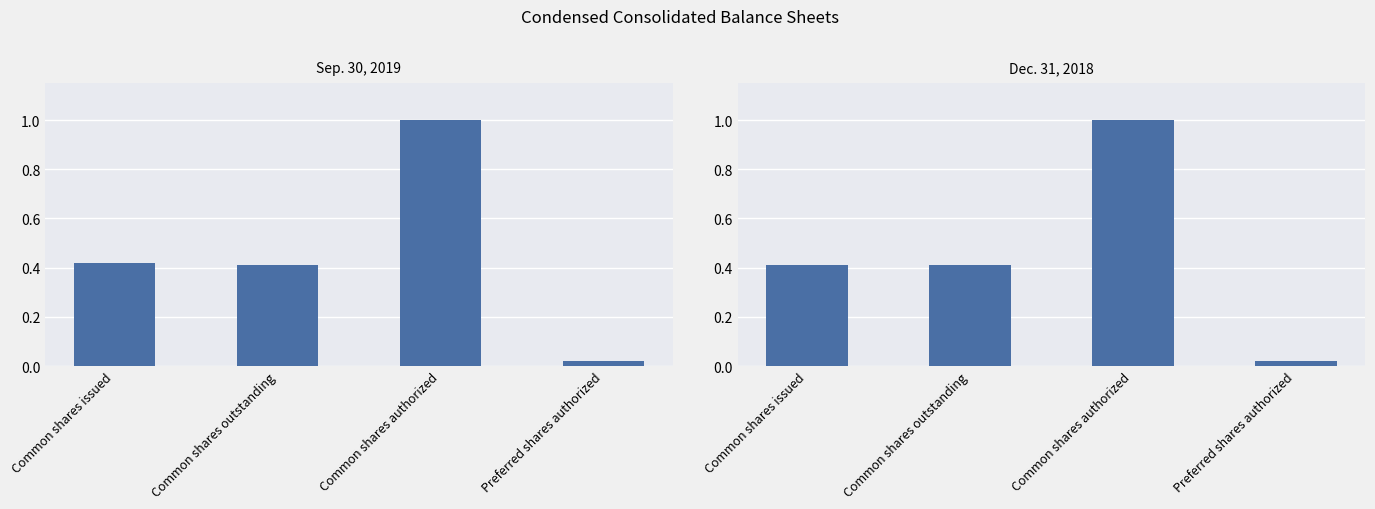

What is the maximum value for Sep. 30, 2019?

1.0